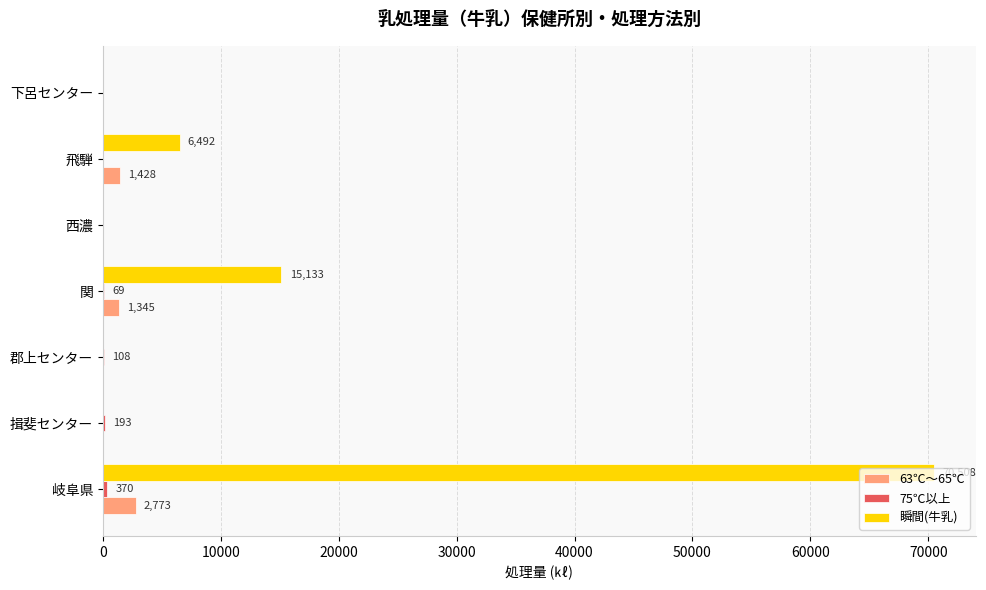

Where is 瞬間(牛乳) nearest to the value 35254?

関